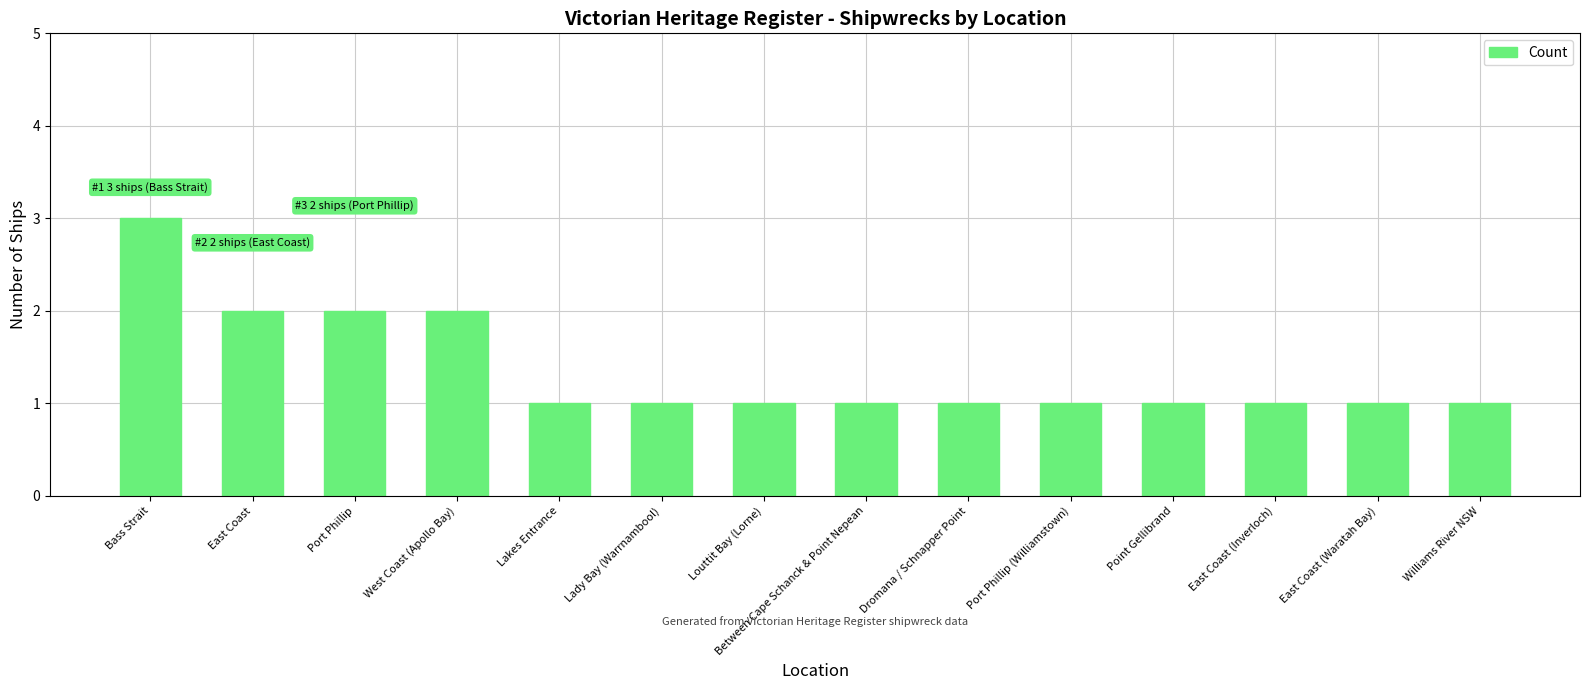

What is the average value?

1